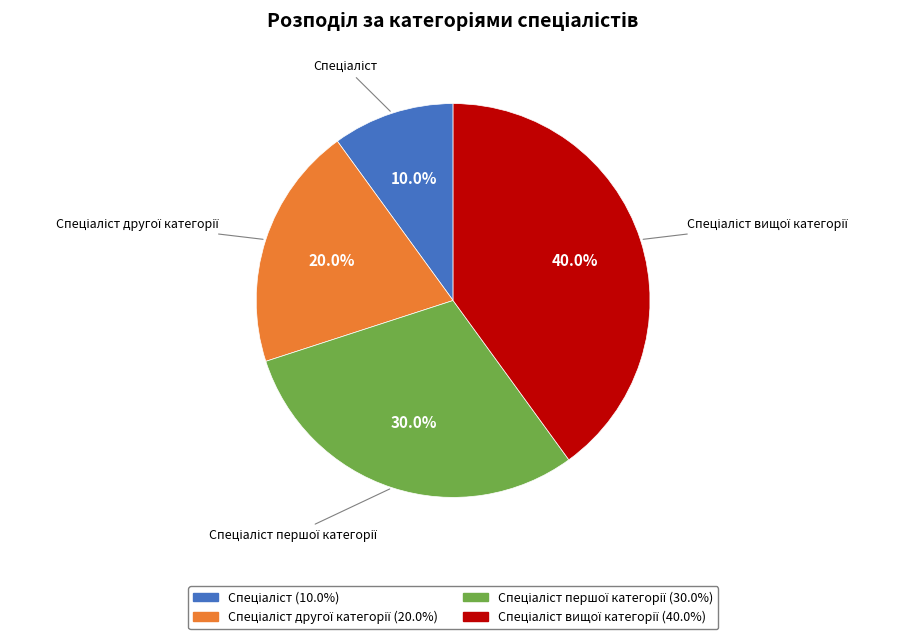

Count the number of slices in the pie.

4